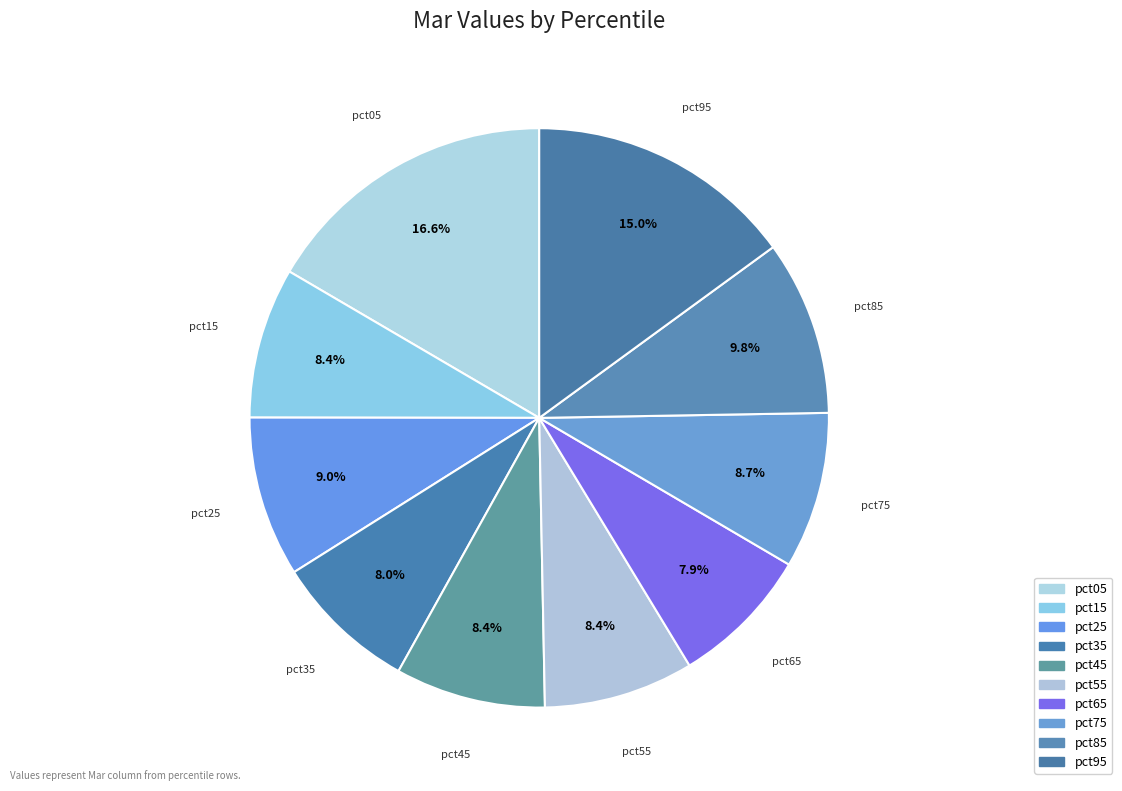

How many segments does this pie chart have?

10